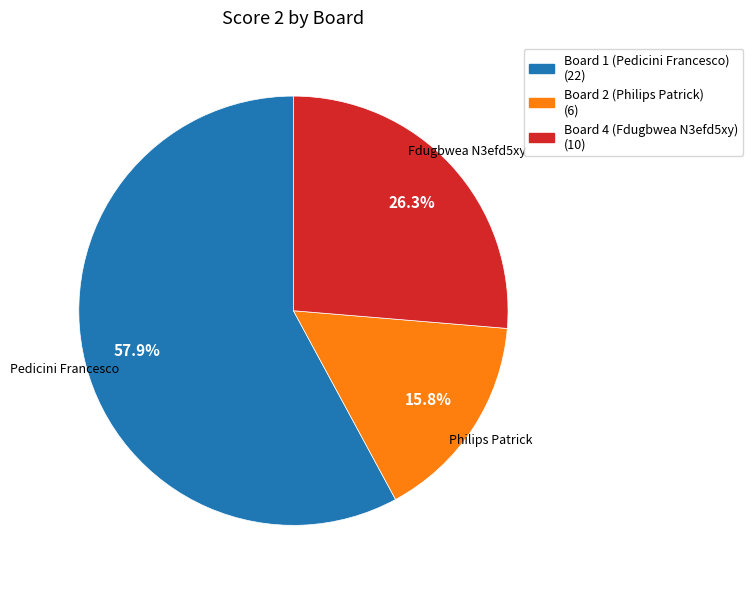

What is the majority slice?

Board 1 (Pedicini Francesco) (22)